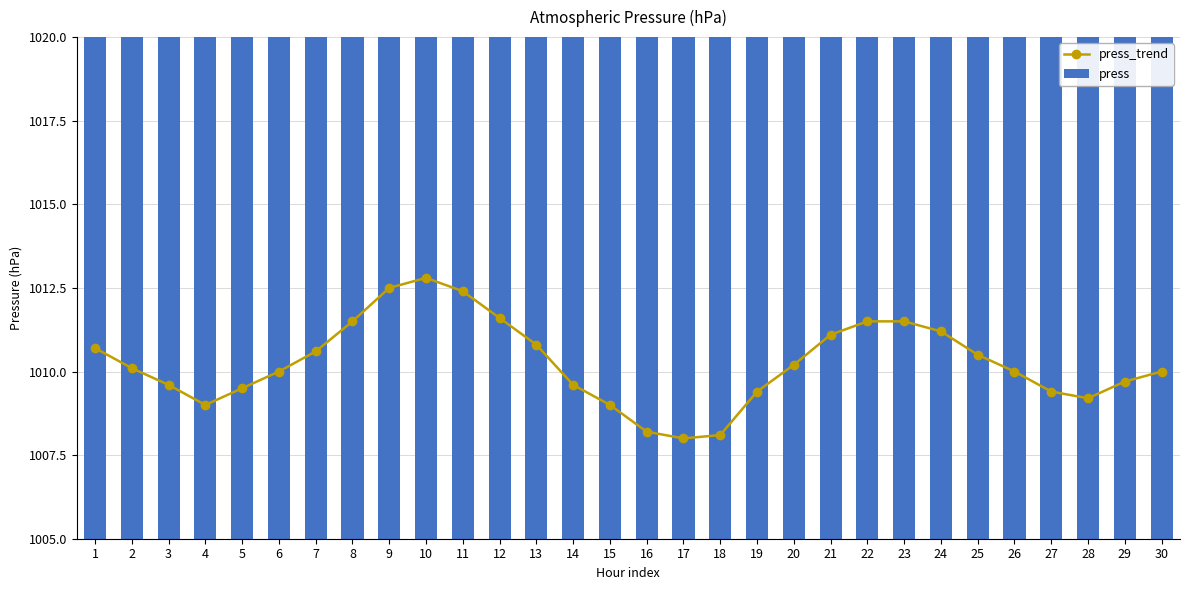

What is the smallest value displayed?

1008.0